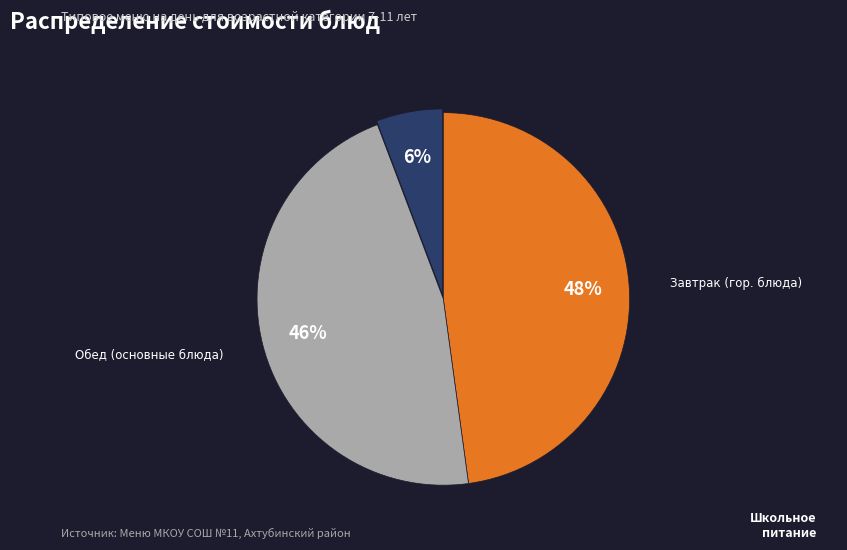

To the nearest percent, what is the difference between the largest and smallest slice percentages?

42%